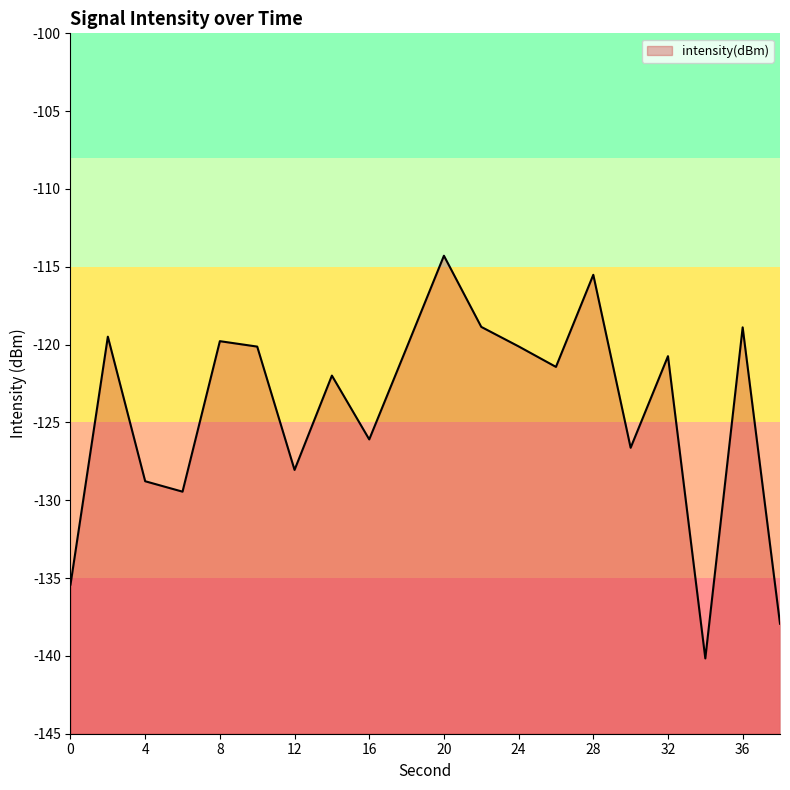

What is the maximum value shown in the chart?

-114.3